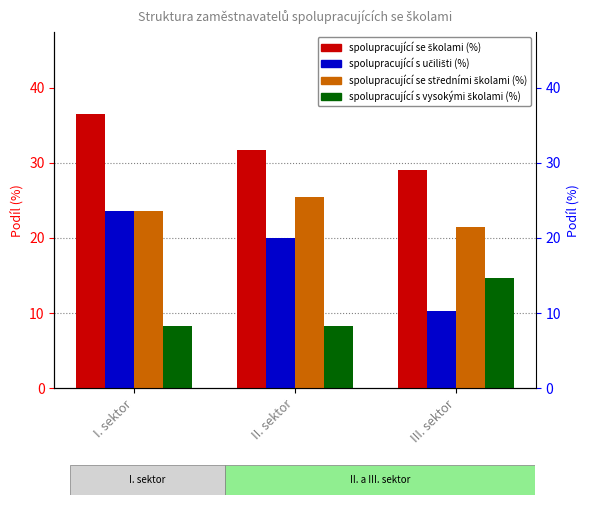

Between I. sektor and II. sektor, which series saw the biggest shift?

spolupracující se školami (%)